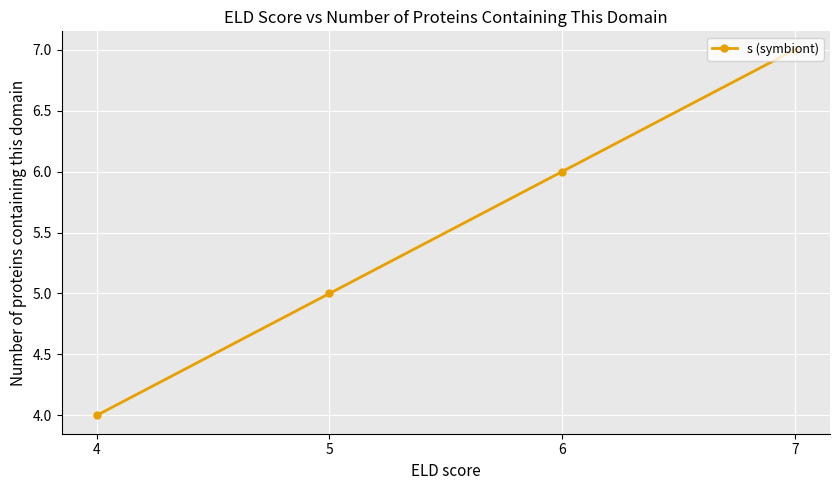

Count the number of categories in the chart.

4